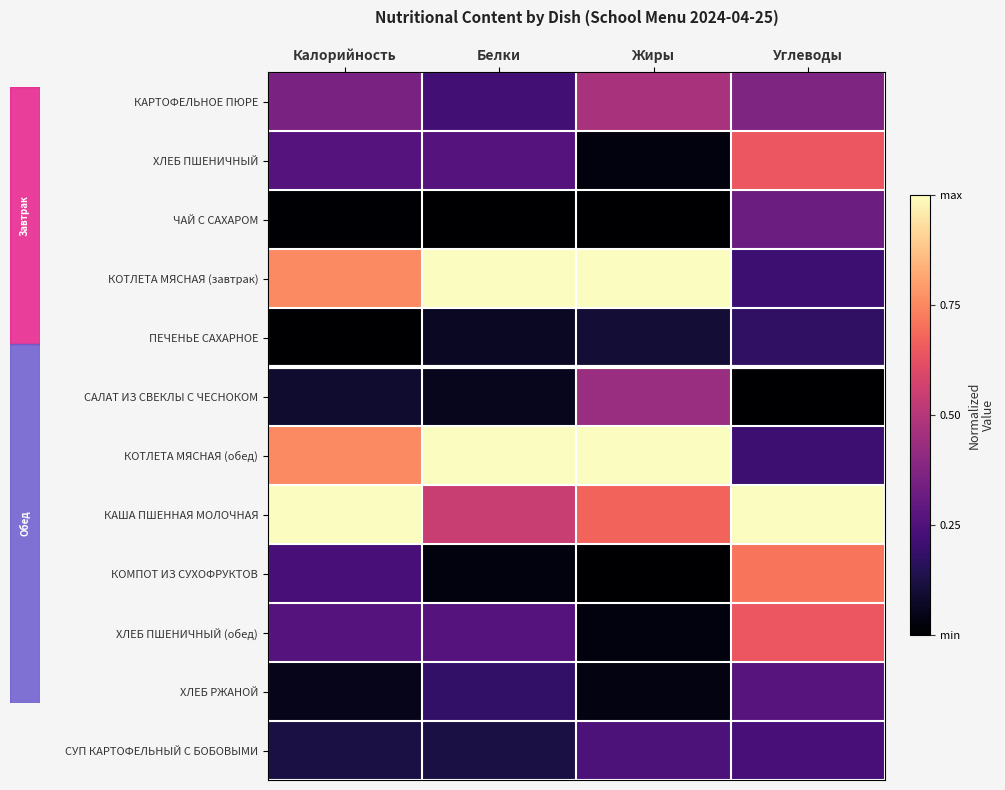

What is the difference between the highest and lowest values at Калорийность?

1.0